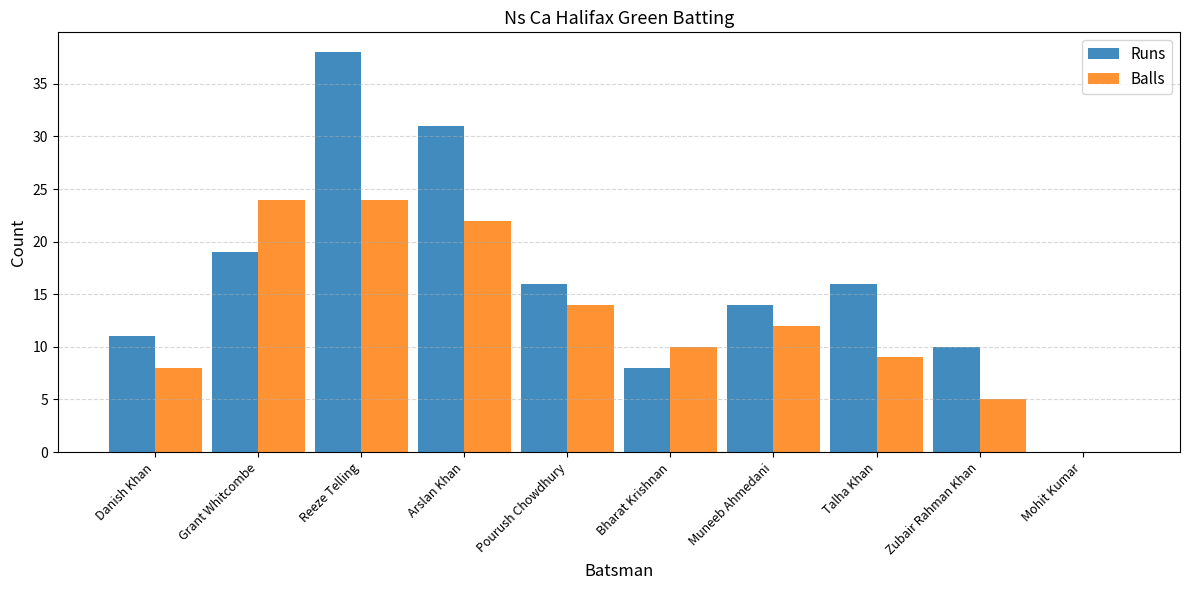

Between Danish Khan and Zubair Rahman Khan, which series saw the biggest shift?

Balls